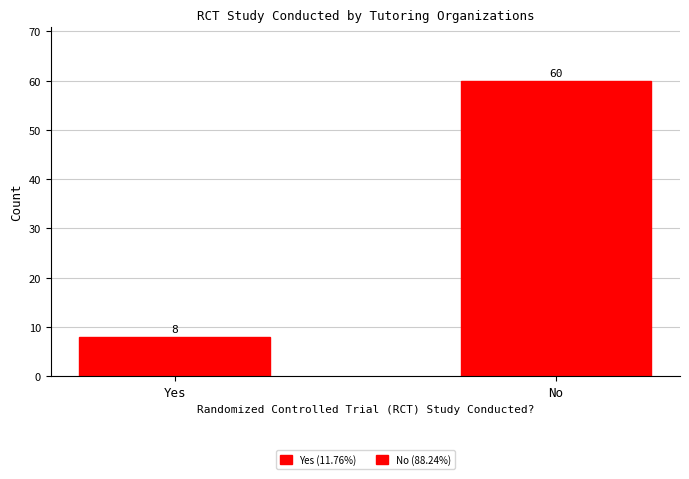

Rank the categories by value from lowest to highest.

Yes, No